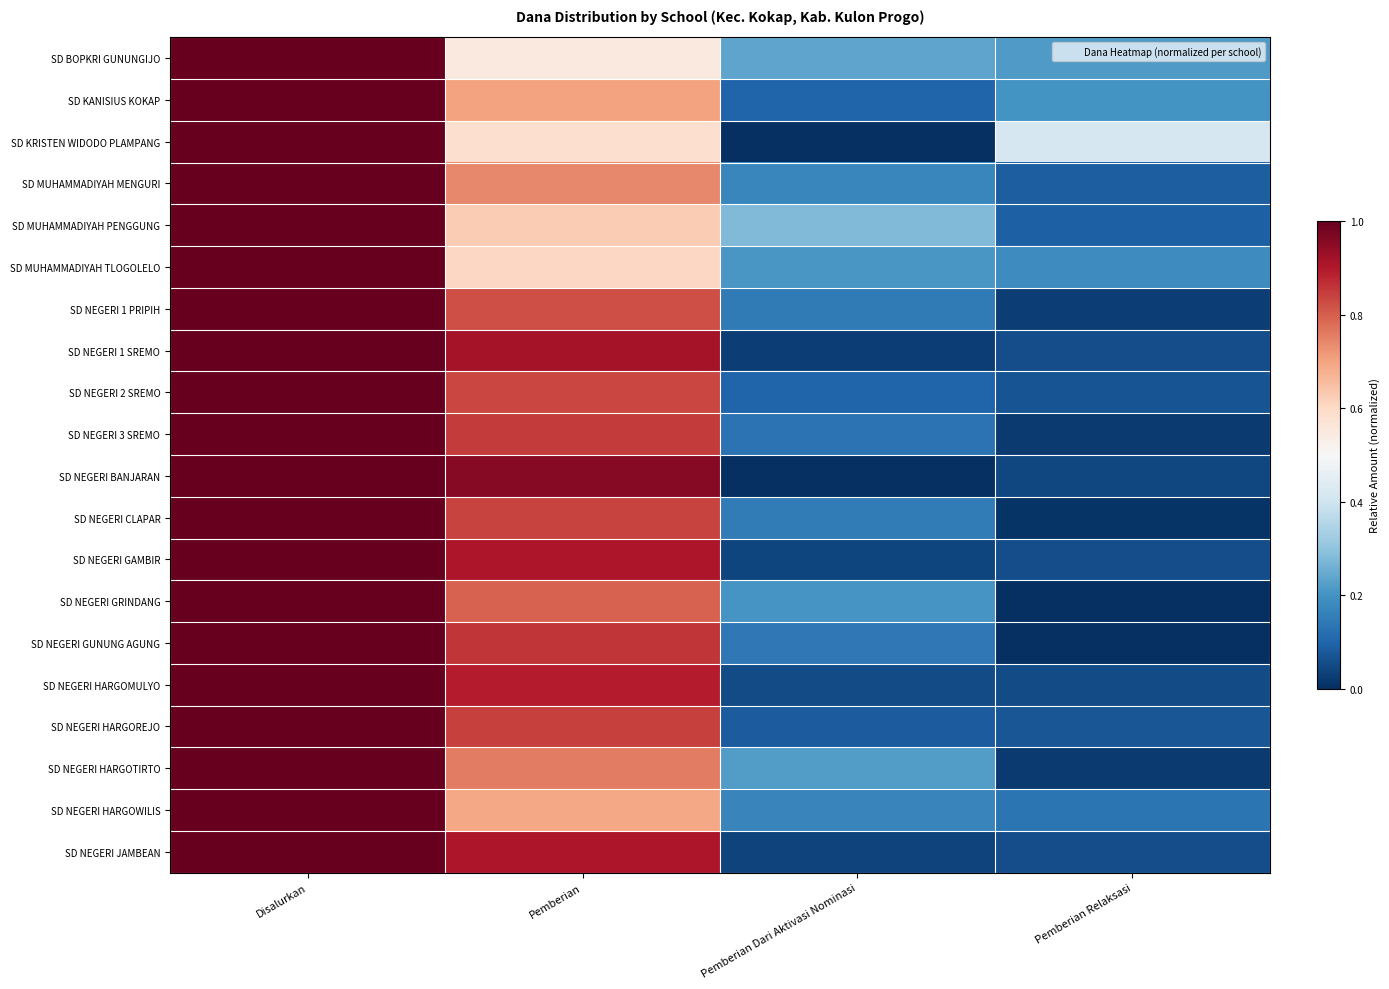

Between Pemberian and Disalurkan, which is larger?

Disalurkan